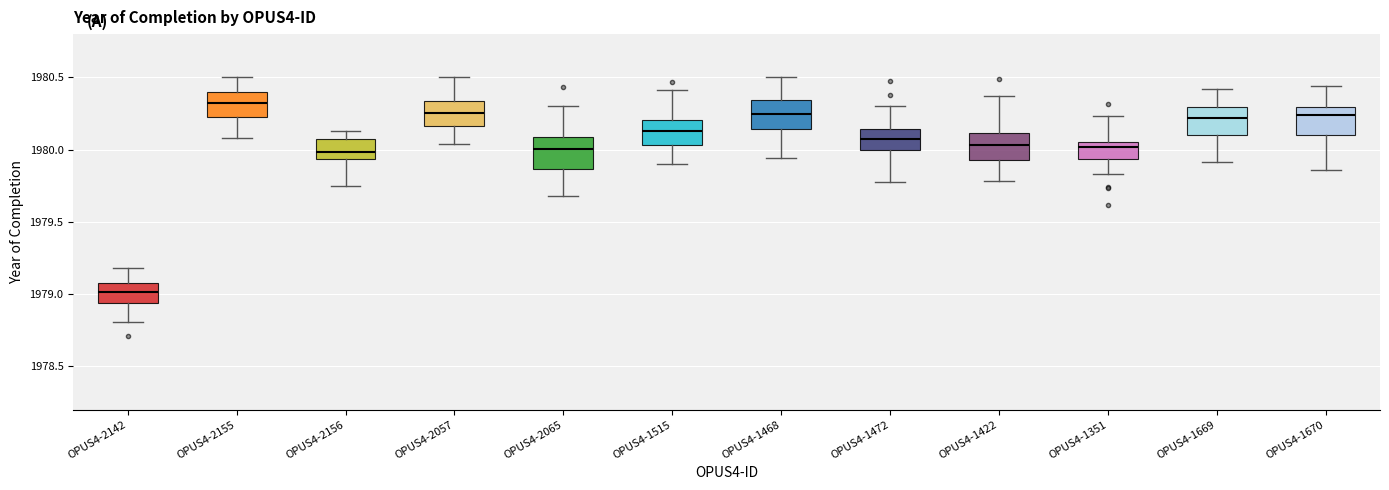

Which box has the highest median line?

OPUS4-2155